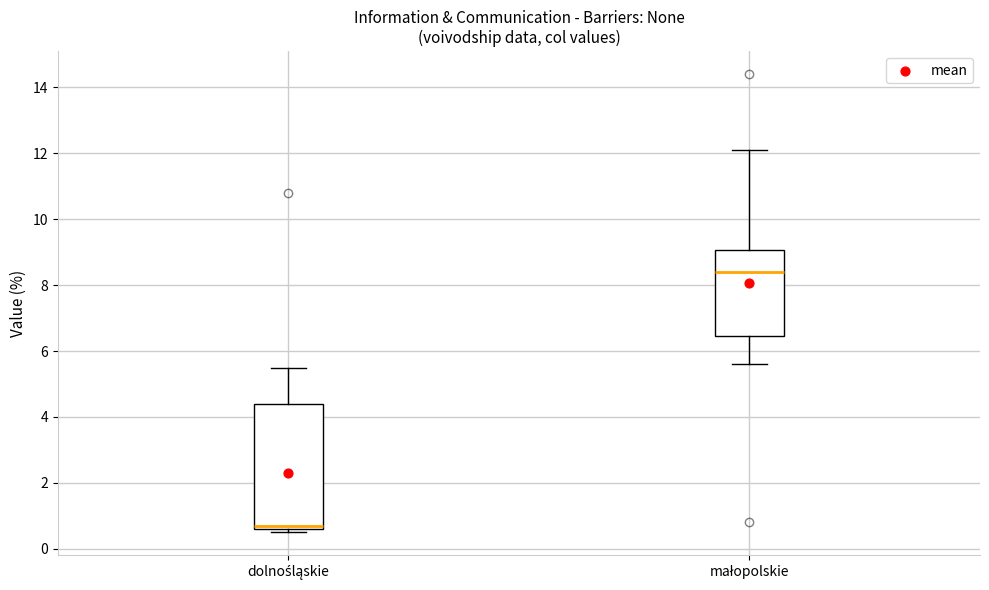

Comparing the boxes themselves (not the whiskers), which one is the tallest?

dolnośląskie